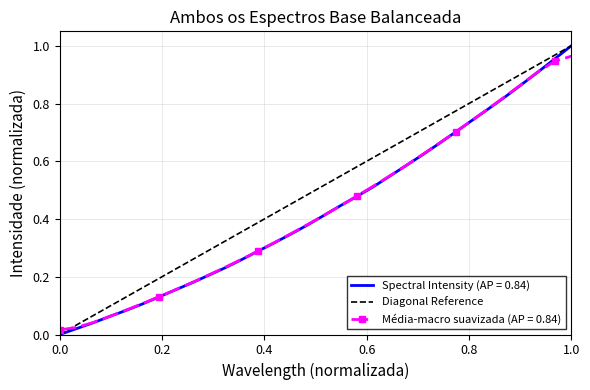

Is this an area chart (filled region under the line)?

No